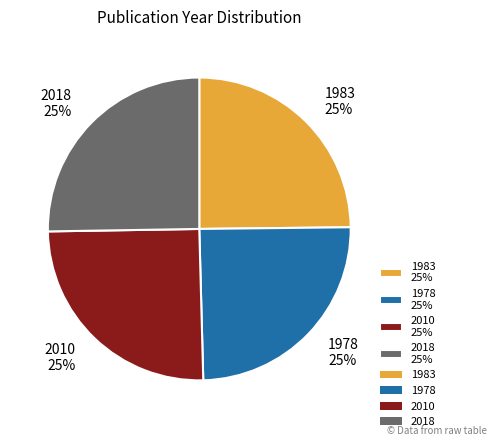

What is the ratio of the value at 2010 to the value at 1978?

1.0